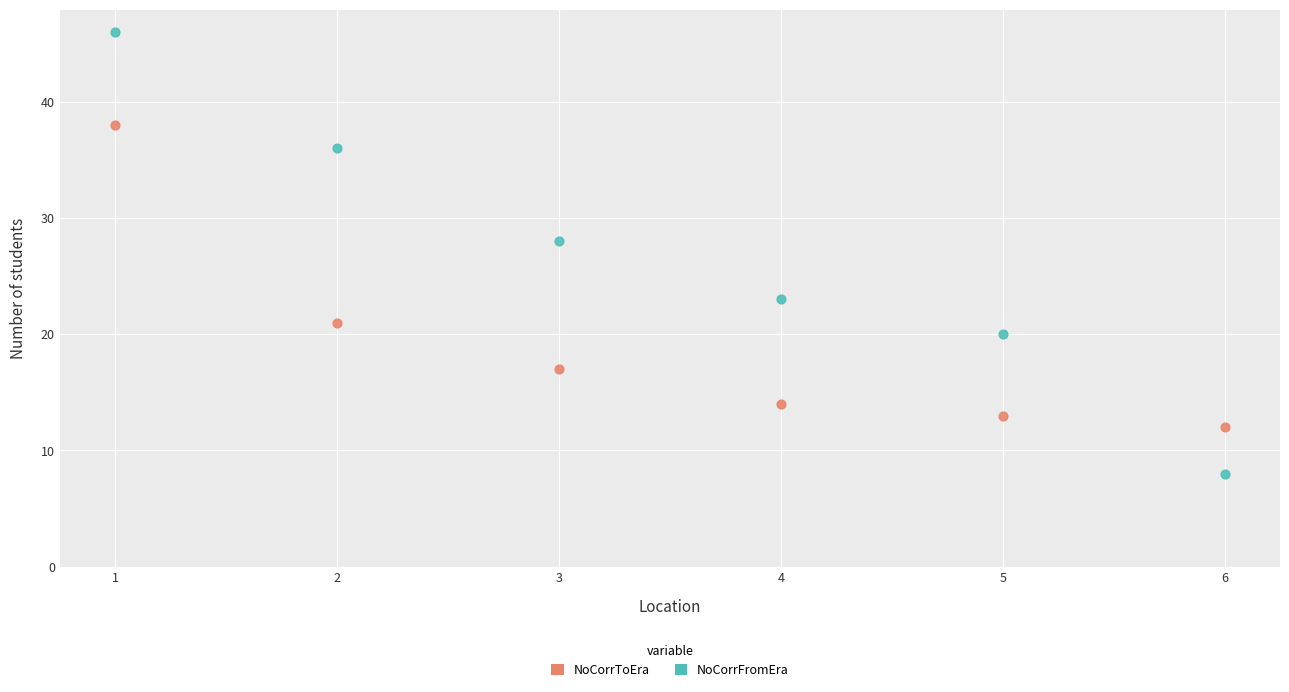

Which series contains the lowest Y value?

NoCorrFromEra